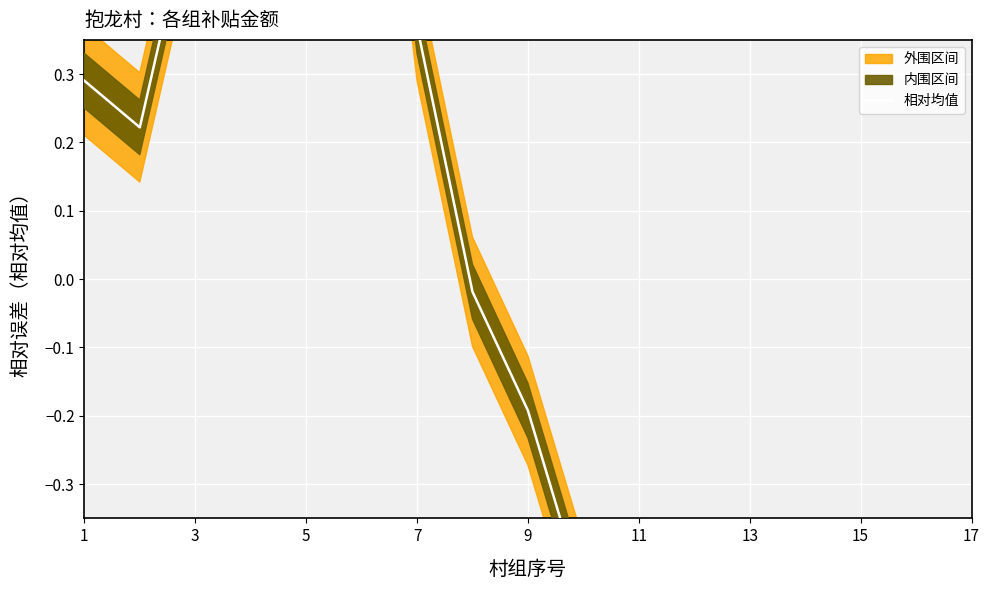

How many values are below 0?

10